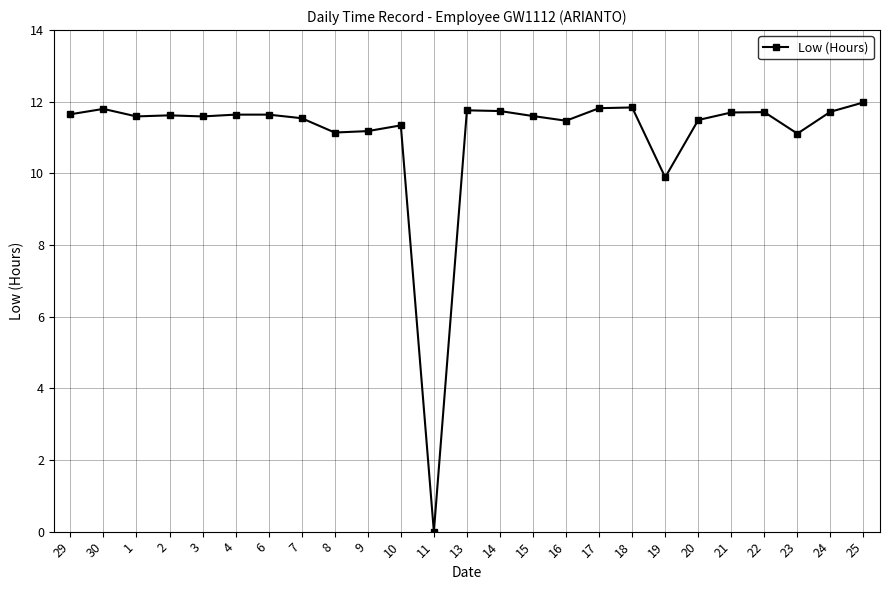

The value at 24 is 11.7. True or false?

True